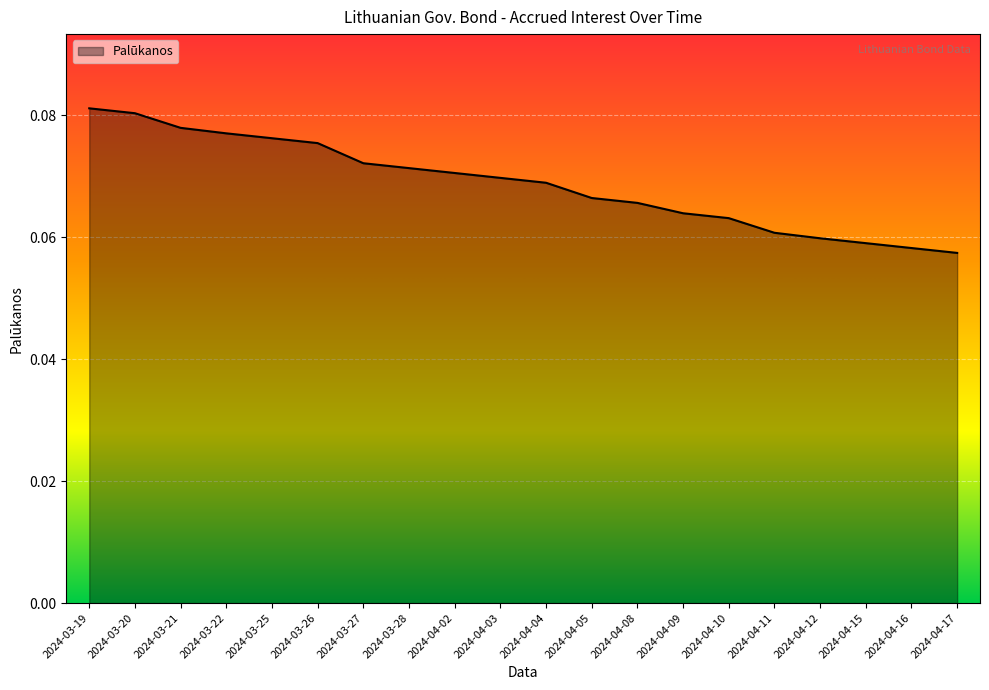

What position from the right is 2024-04-04?

10